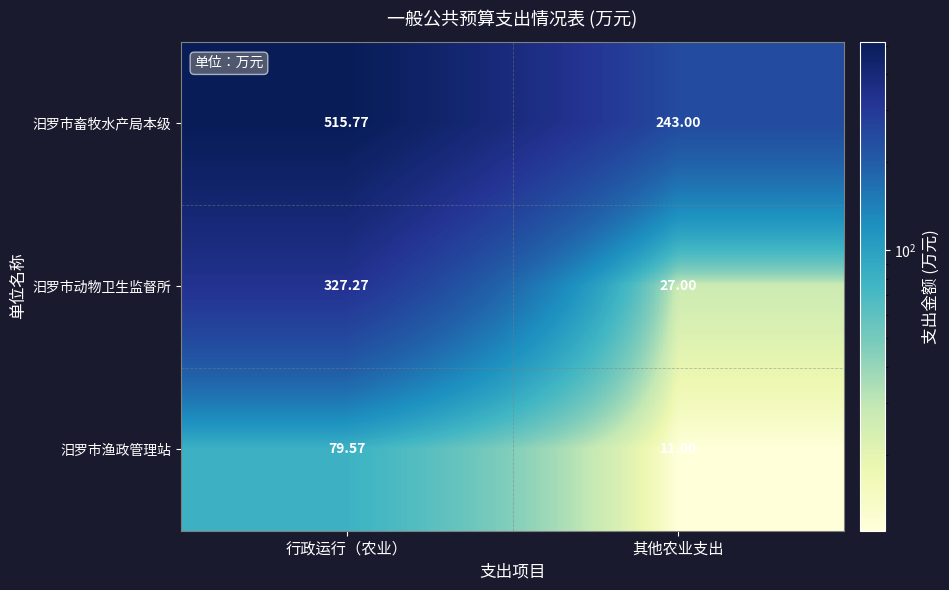

List the series in order of their peak value, lowest first.

汨罗市渔政管理站, 汨罗市动物卫生监督所, 汨罗市畜牧水产局本级